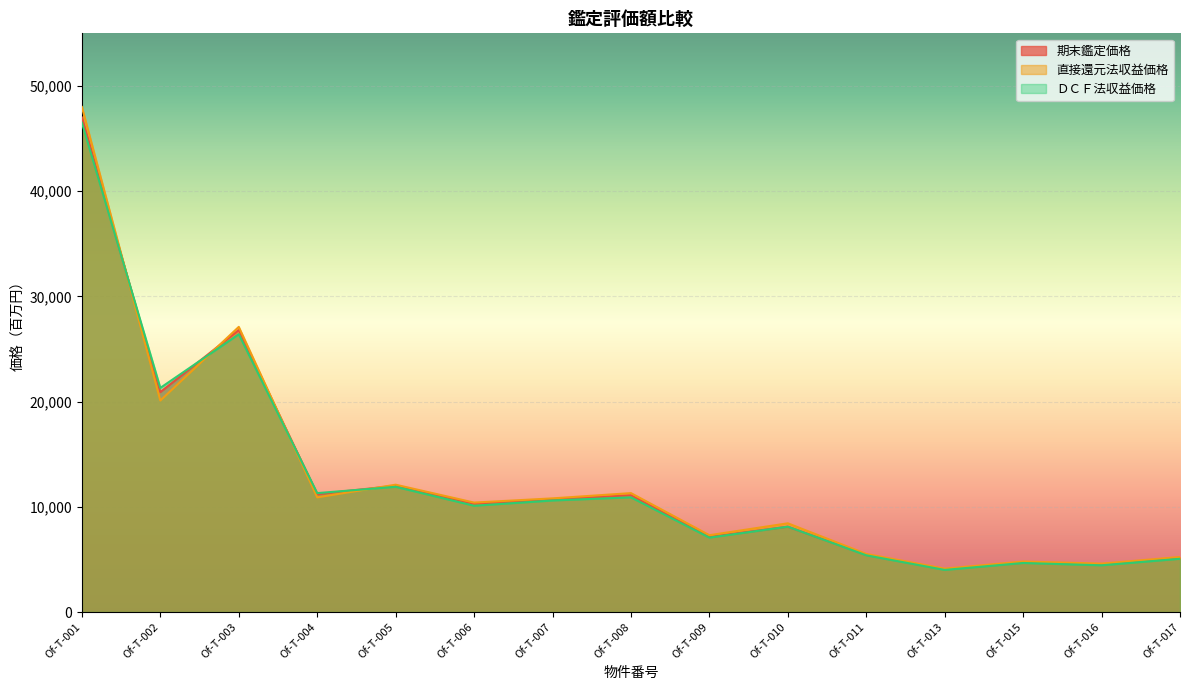

True or false: 期末鑑定価格 and 直接還元法収益価格 intersect in this chart.

True